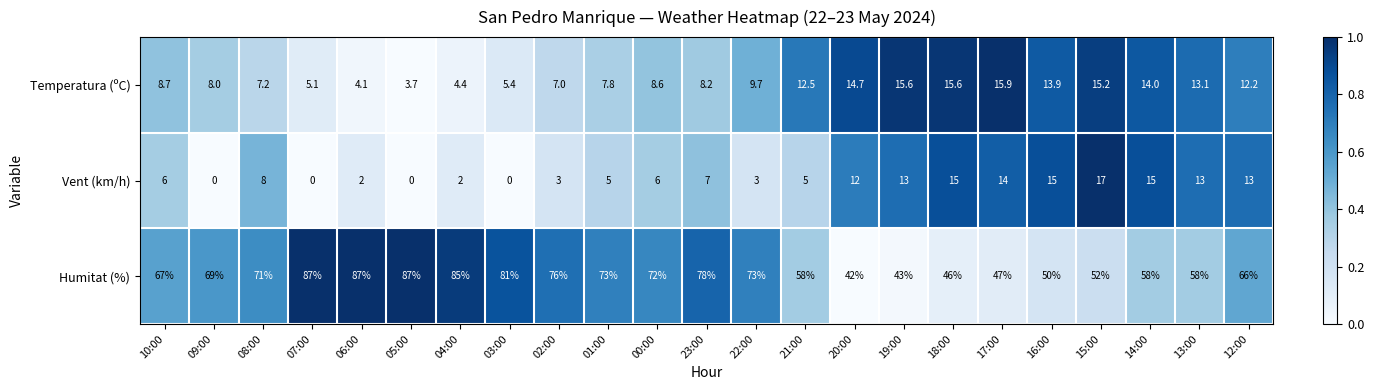

How many categories are shown in the chart?

23